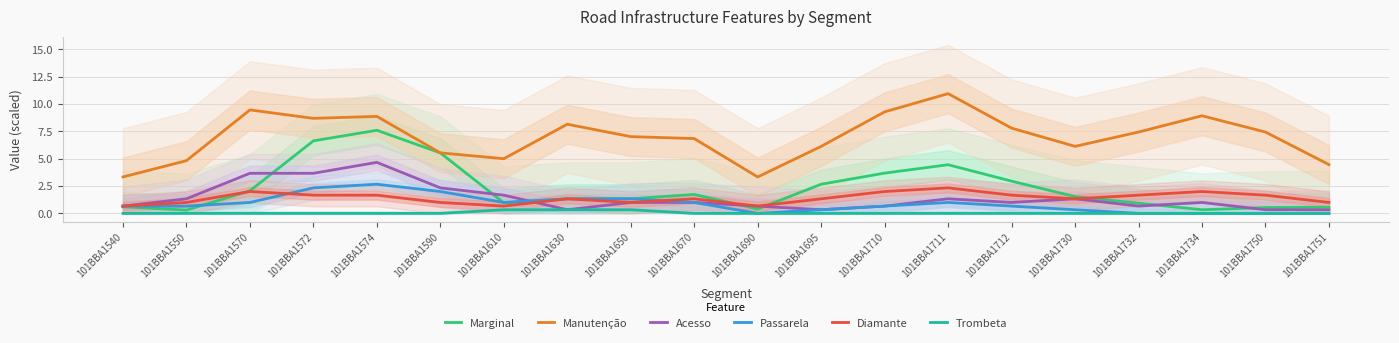

True or false: Acesso has a value of 2.0 at 101BBA1730.

False